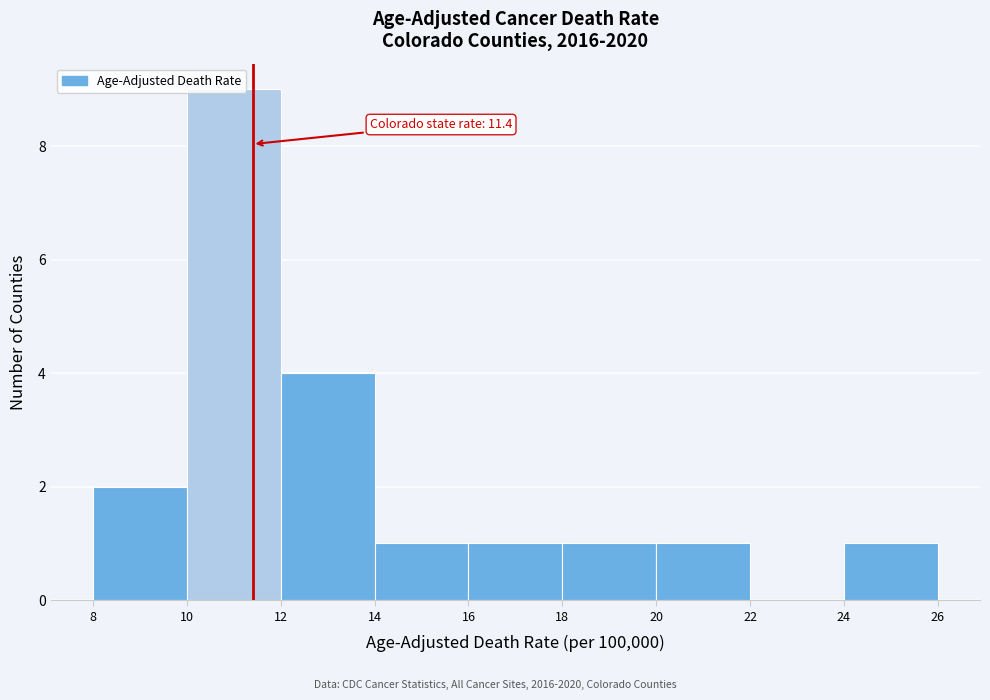

Over which range of the x-axis is the bar tallest?

10 to 12